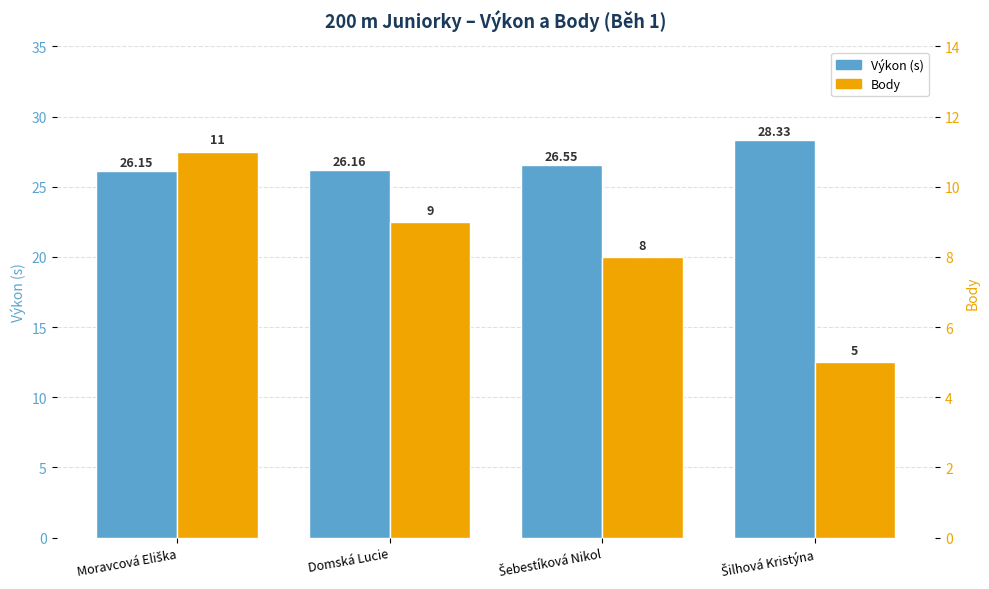

Is the value of Body at Moravcová Eliška greater than the value of Výkon (s) at Šebestíková Nikol?

No